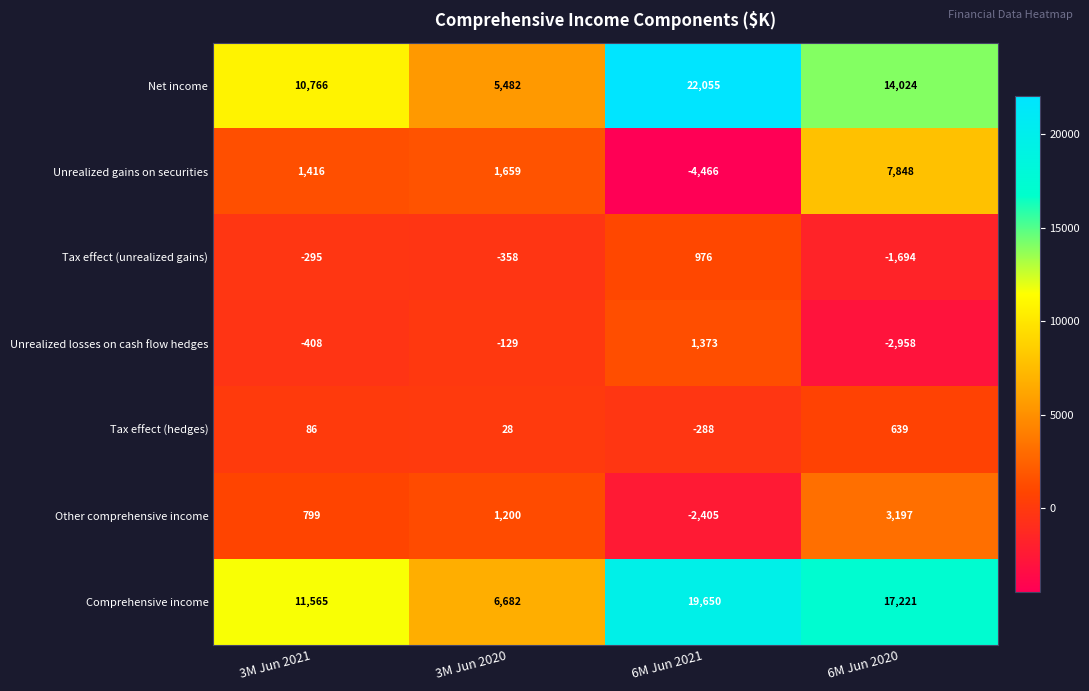

At which category is the sum across all series the highest?

6M Jun 2020